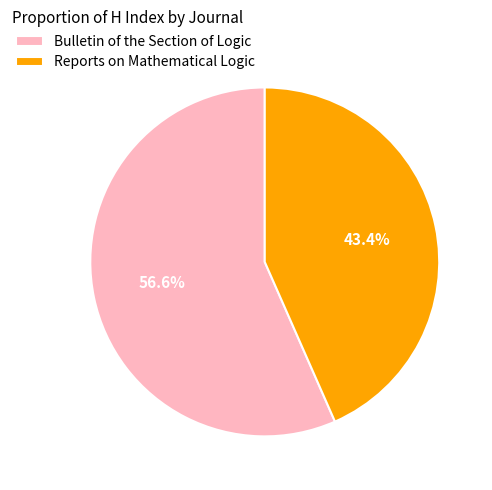

What is the total percentage of Bulletin of the Section of Logic and Reports on Mathematical Logic?

100.0%